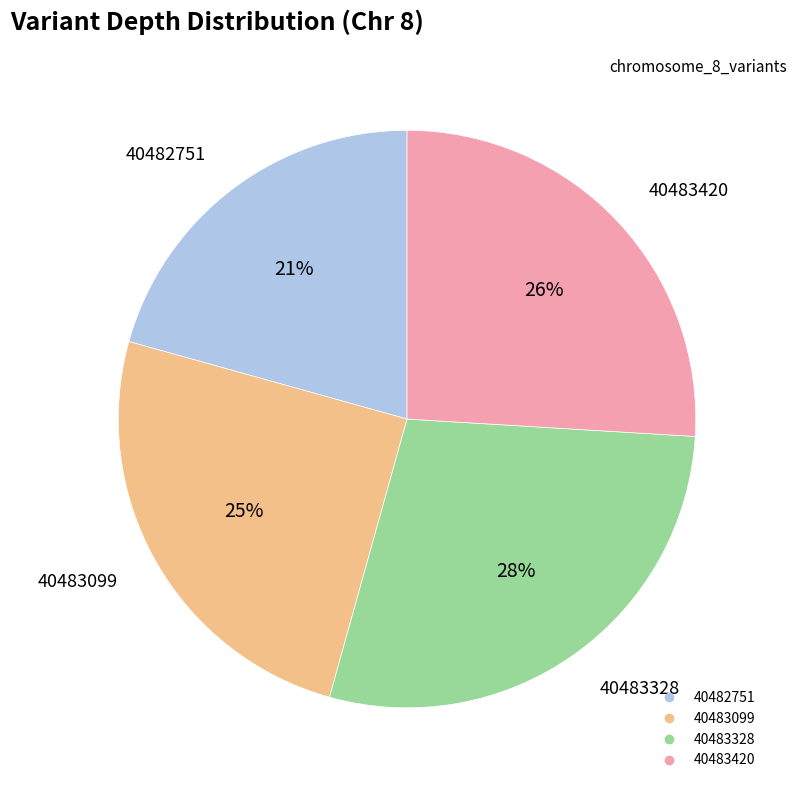

Which has a higher value, 40483099 or 40483420?

40483420